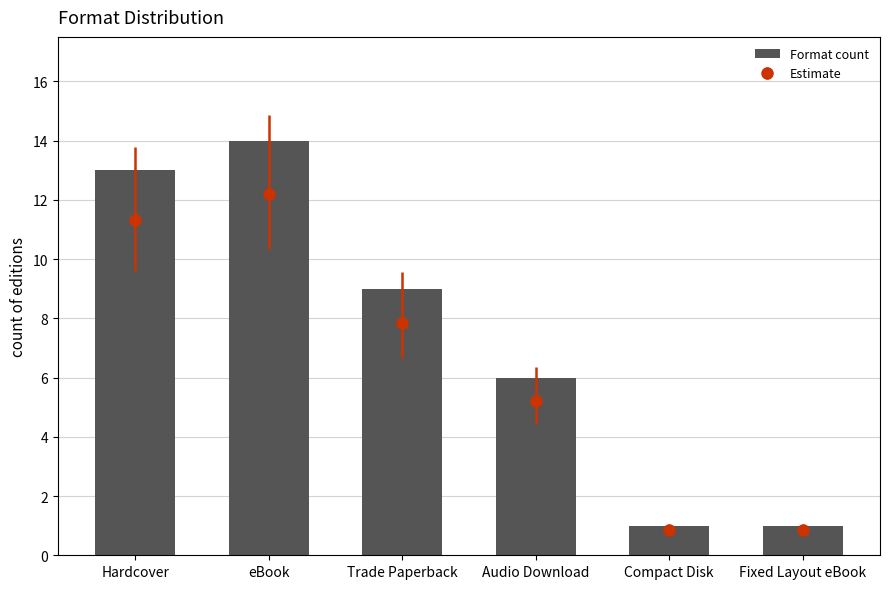

Which category has the lowest value across all series?

Compact Disk